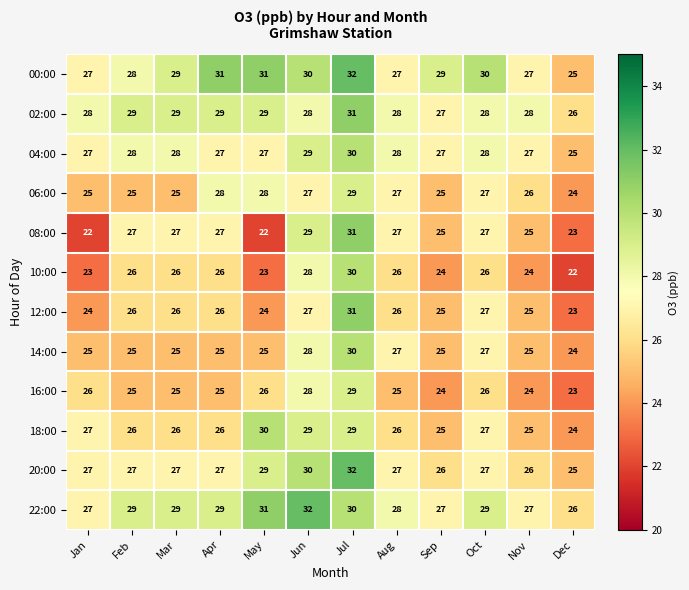

What is the spread (max minus min) of values at Aug?

3